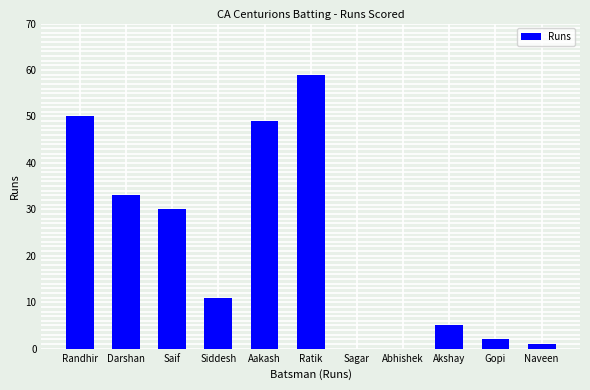

Which has a higher value, Saif or Gopi?

Saif